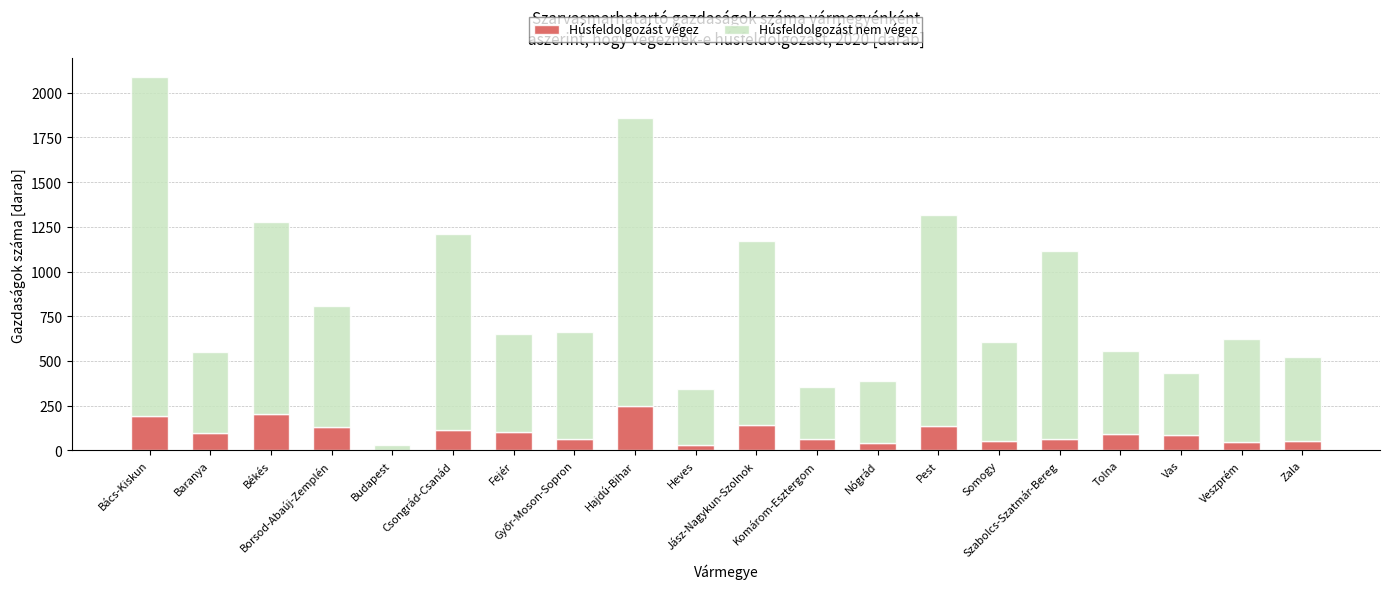

What is the maximum value for Húsfeldolgozást végez?

250